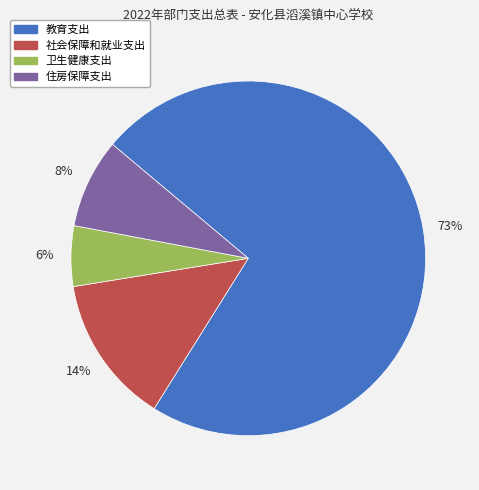

Which slice is the smallest?

卫生健康支出